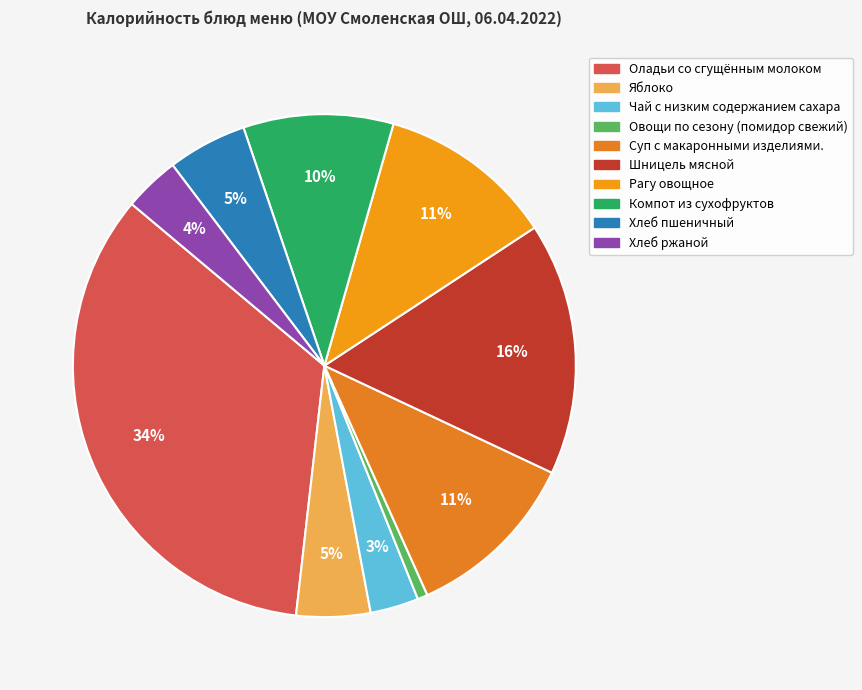

Which slice is the smallest?

Овощи по сезону (помидор свежий)